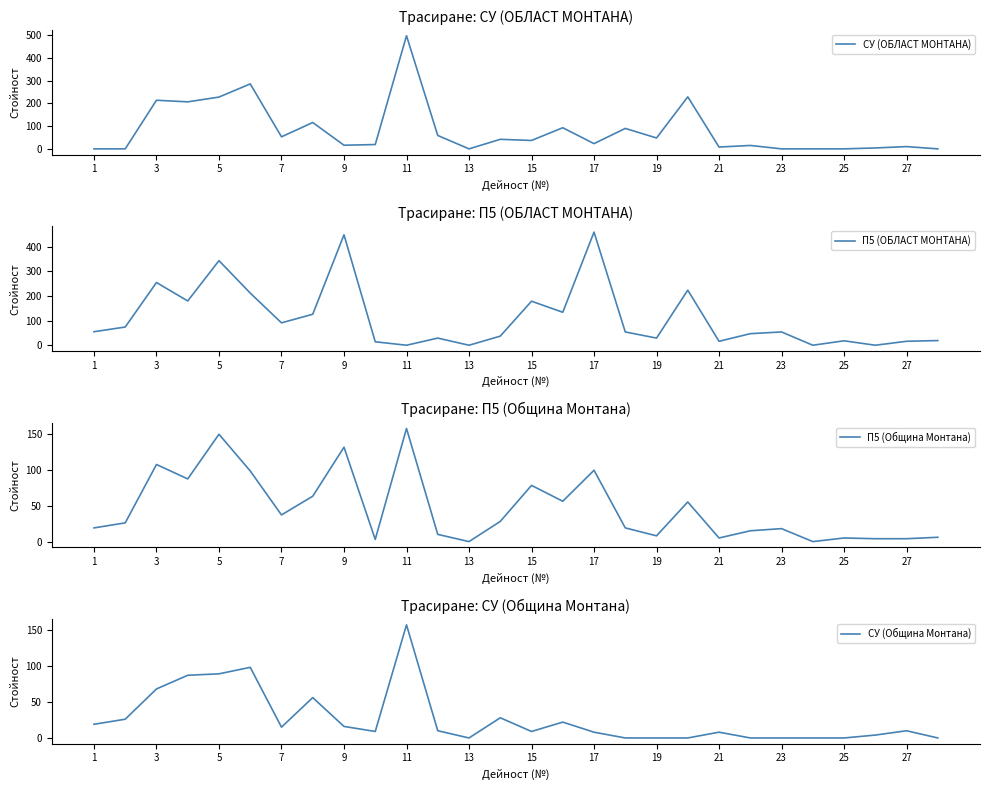

What is the difference between the maximum and second lowest values in the П5 (Община Монтана) series?

157